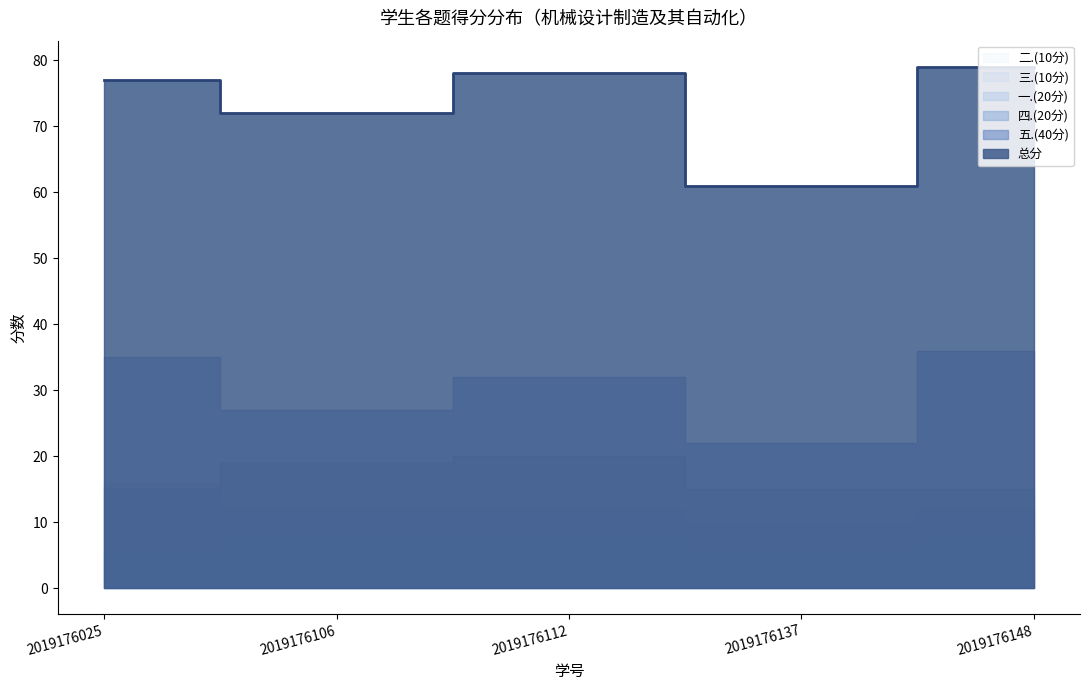

Does the chart have visible grid lines?

No